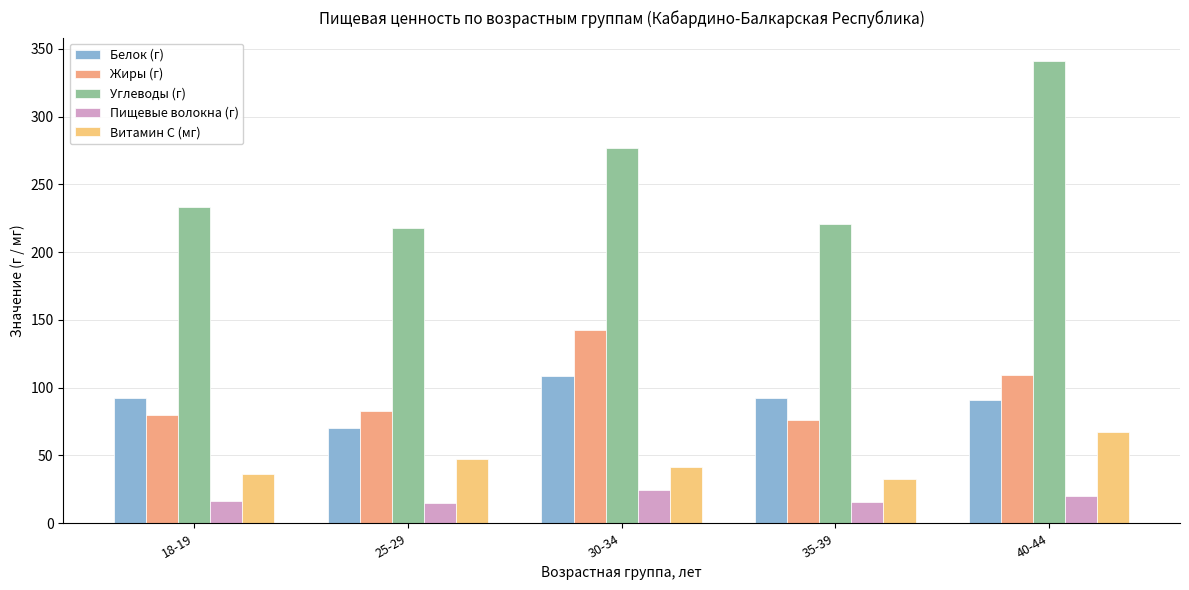

What position from the right is 25-29?

4